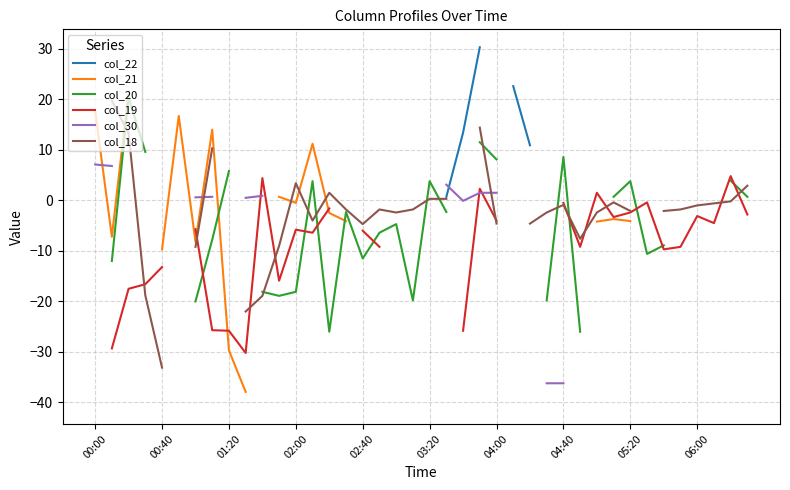

How many categories are shown in the chart?

40